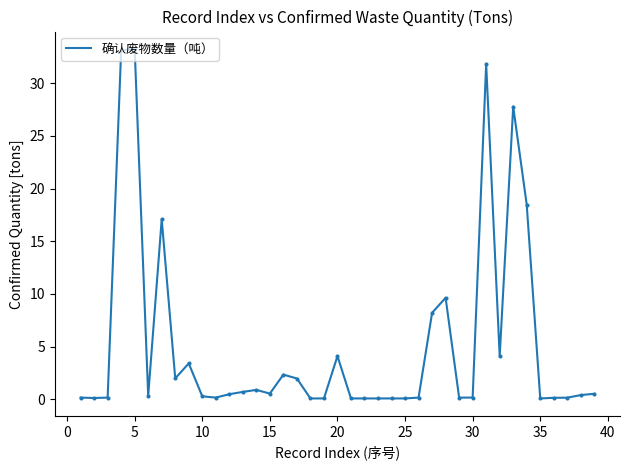

What is the maximum value shown in the chart?

33.2